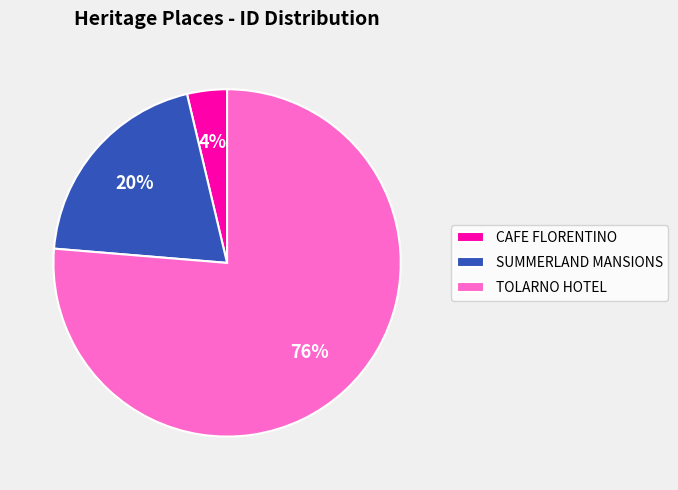

To the nearest percent, what is the combined percentage of SUMMERLAND MANSIONS and TOLARNO HOTEL?

96%